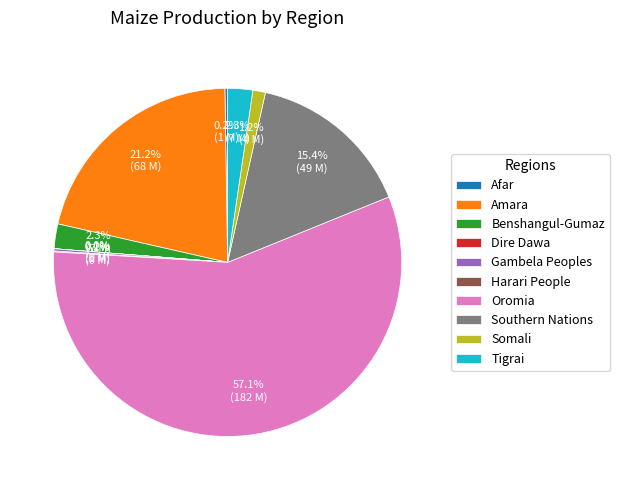

Is there any slice that represents more than half of the pie?

Yes